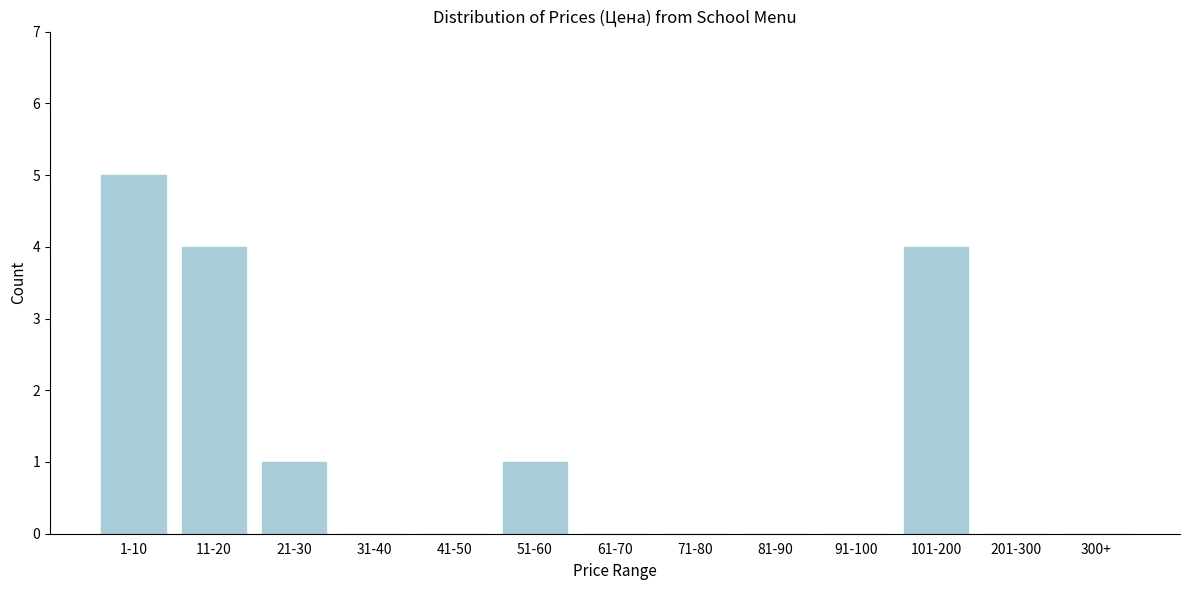

Reading left to right, what are all the values shown in this chart?

1-10=5	11-20=4	21-30=1	31-40=0	41-50=0	51-60=1	61-70=0	71-80=0	81-90=0	91-100=0	101-200=4	201-300=0	300+=0